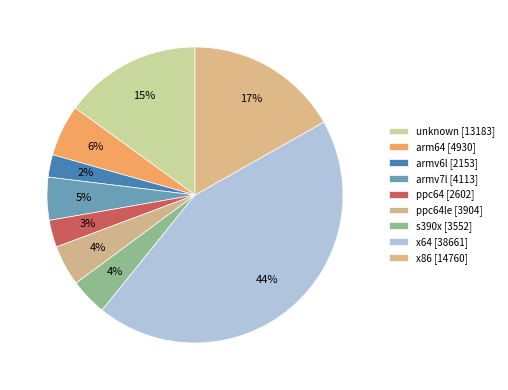

How many segments does this pie chart have?

9